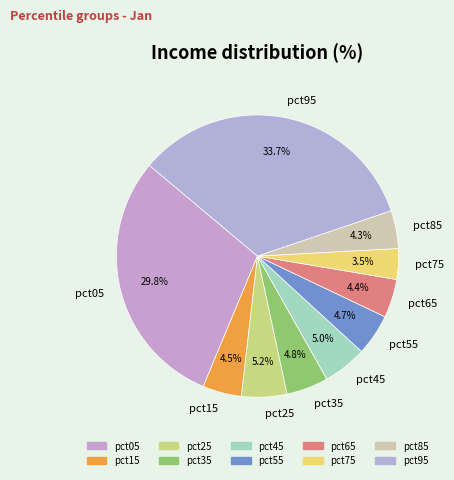

What percentage is the pct25 slice, to the nearest percent?

5%